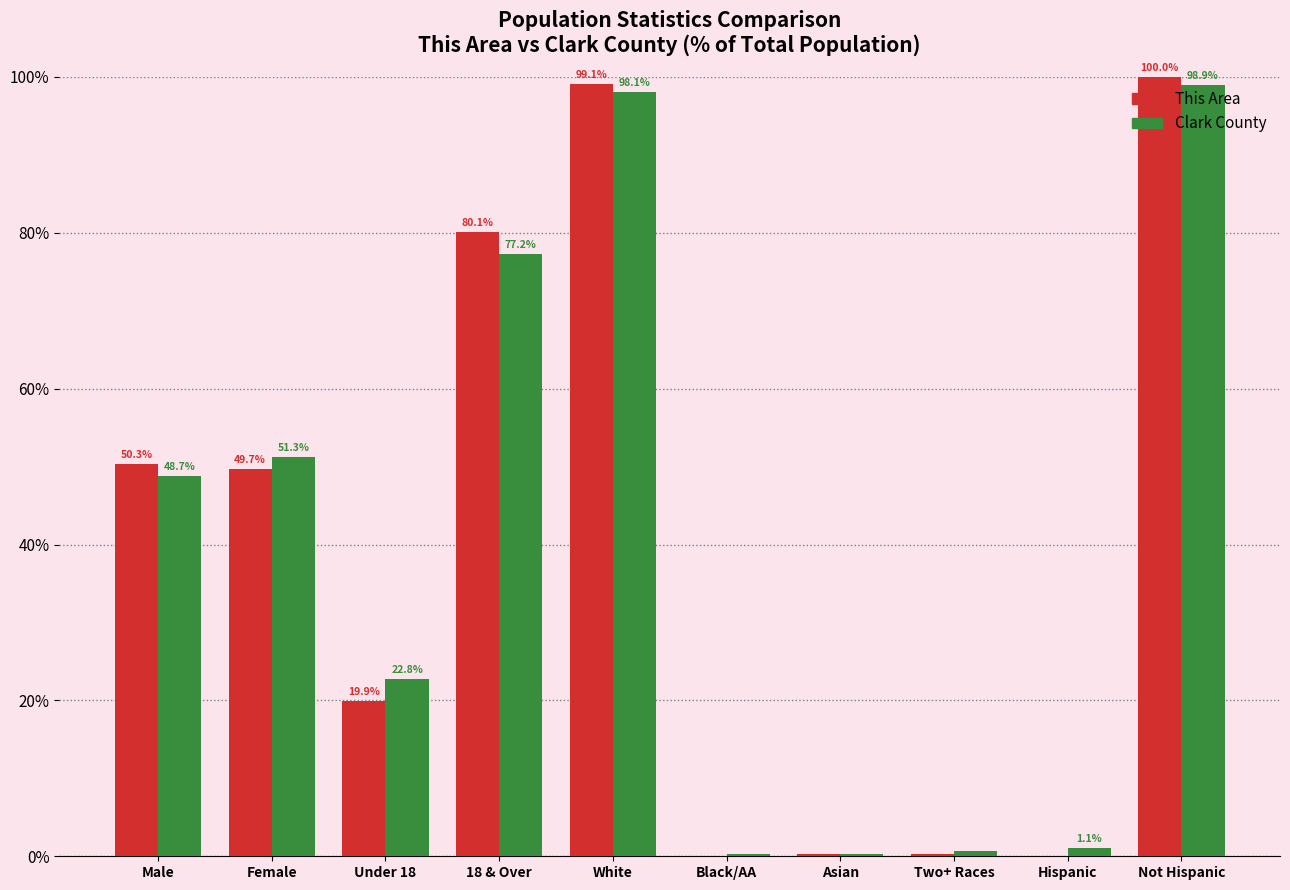

What is the difference between the This Area values at Female and Asian?

49.4